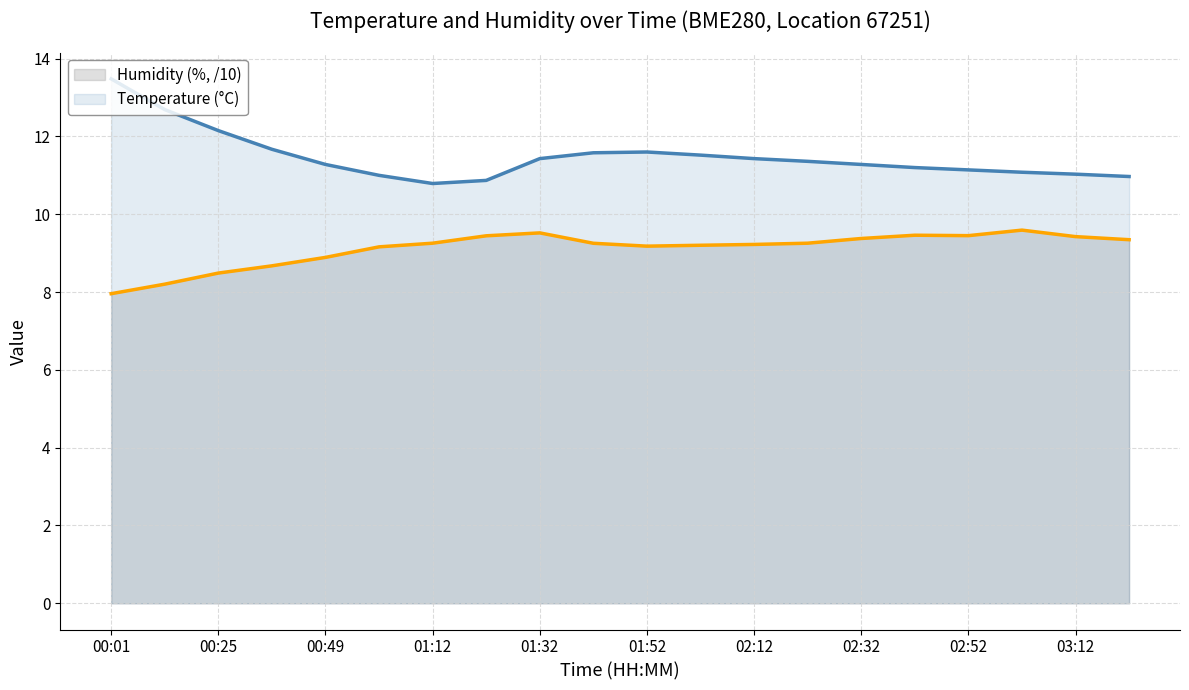

At 00:25, list the series in order from smallest to largest.

Humidity (%, /10), Temperature (°C)